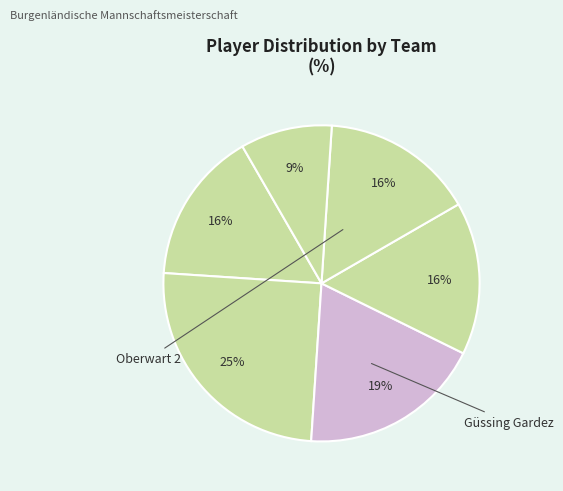

Rank the categories by value from lowest to highest.

Stegersbach 3, Kemeten, Stegersbach 2, Lackenbach 2, Güssing Gardez, Oberwart 2